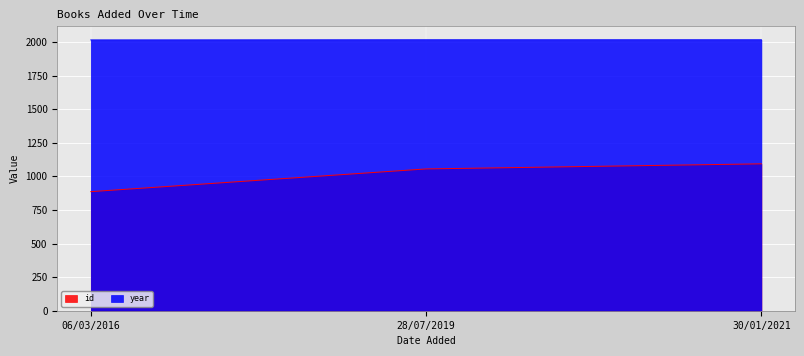

Rank the series by their average value, from lowest to highest.

id, year